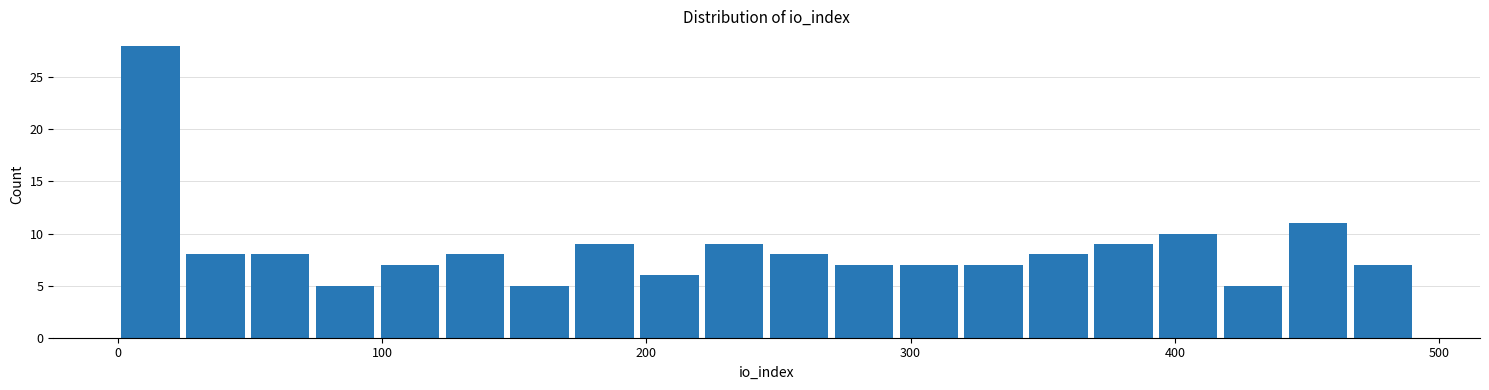

Around what value on the x-axis is the tallest bar? Give the approximate position of its centre, as read against the axis.

10